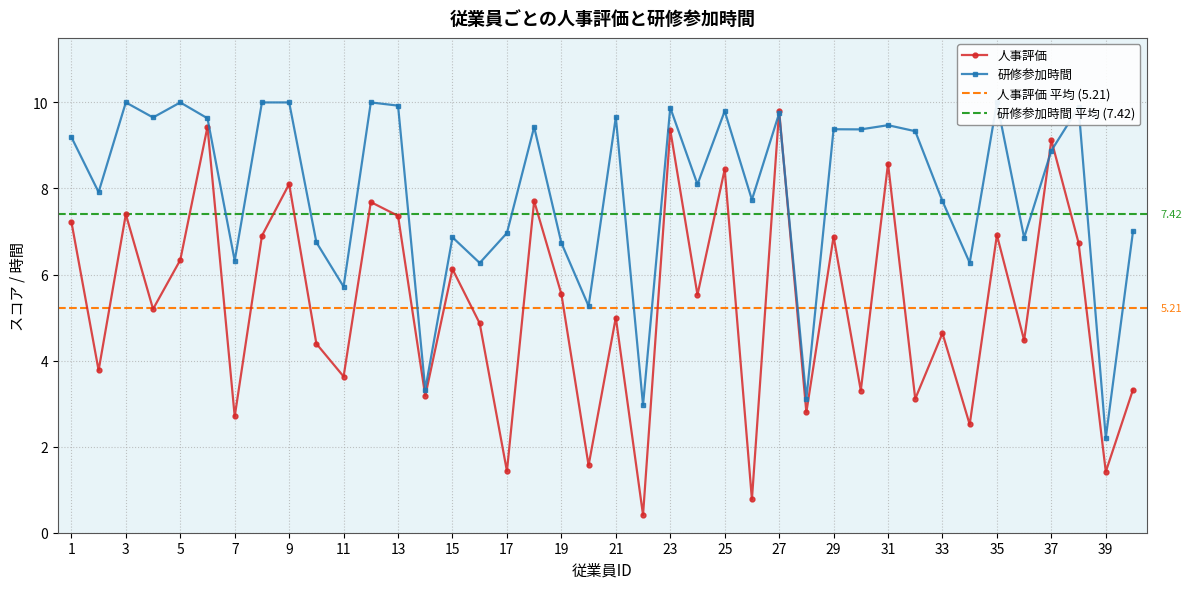

Reading left to right, extract all data points from this chart.

人事評価: 7.2	3.8	7.4	5.2	6.3	9.4	2.7	6.9	8.1	4.4	3.6	7.7	7.4	3.2	6.1	4.9	1.4	7.7	5.5	1.6	5.0	0.4	9.4	5.5	8.4	0.8	9.8	2.8	6.9	3.3	8.6	3.1	4.6	2.5	6.9	4.5	9.1	6.7	1.4	3.3
研修参加時間: 9.2	7.9	10.0	9.7	10.0	9.6	6.3	10.0	10.0	6.7	5.7	10.0	9.9	3.3	6.9	6.3	7.0	9.4	6.7	5.3	9.7	3.0	9.9	8.1	9.8	7.7	9.7	3.1	9.4	9.4	9.5	9.3	7.7	6.3	10.0	6.9	8.9	9.9	2.2	7.0